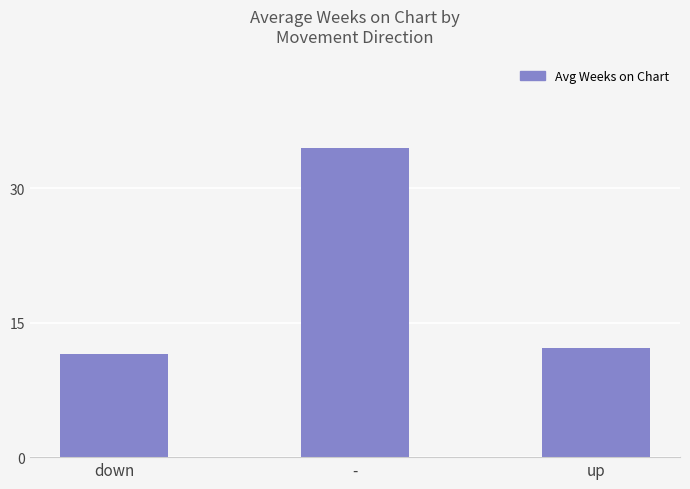

What position from the right is up?

1